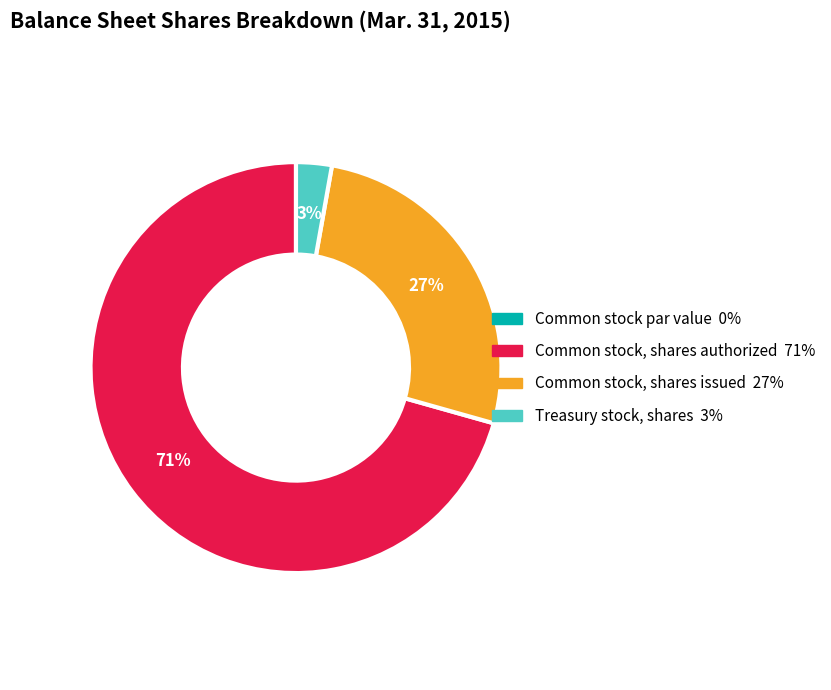

Which slice is the largest?

Common stock, shares authorized